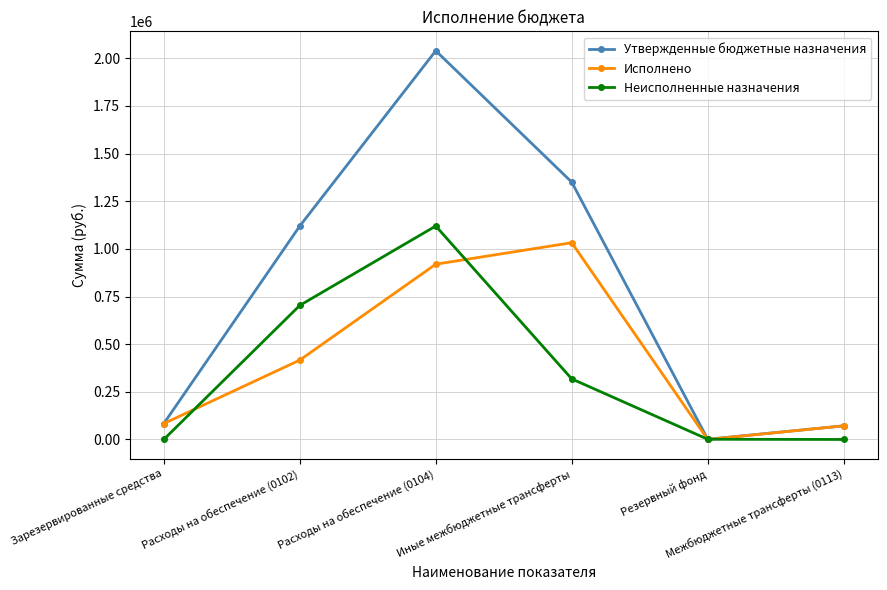

What is the total value across all series at Межбюджетные трансферты (0113)?

143000.0